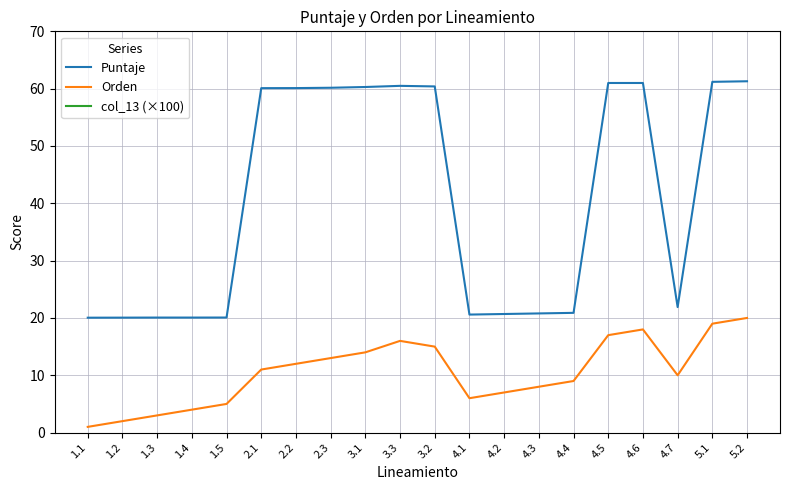

True or false: Orden has a value of 8.0 at 4.3.

True